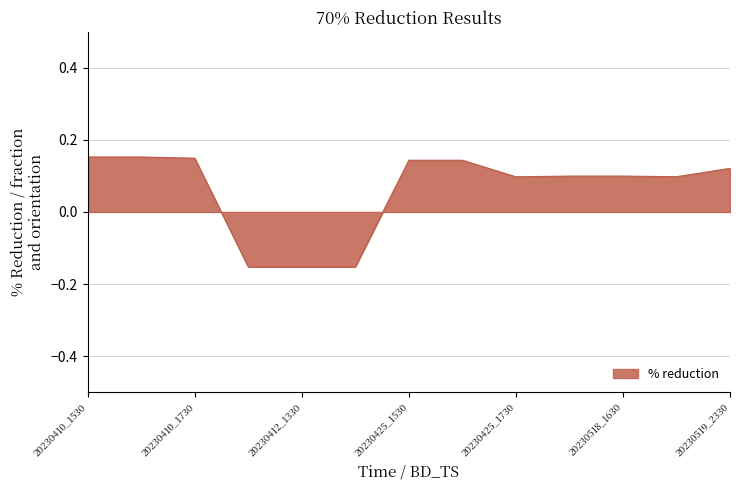

How many negative values are there?

3